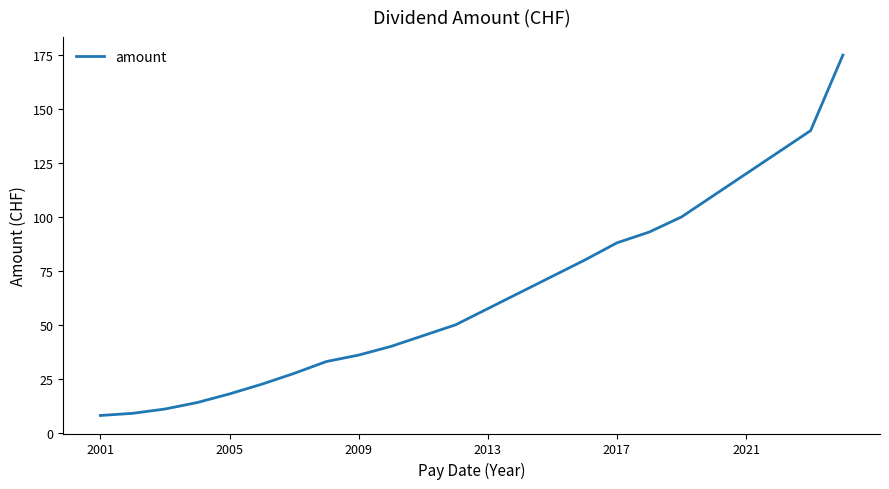

What is the minimum value shown in the chart?

8.0